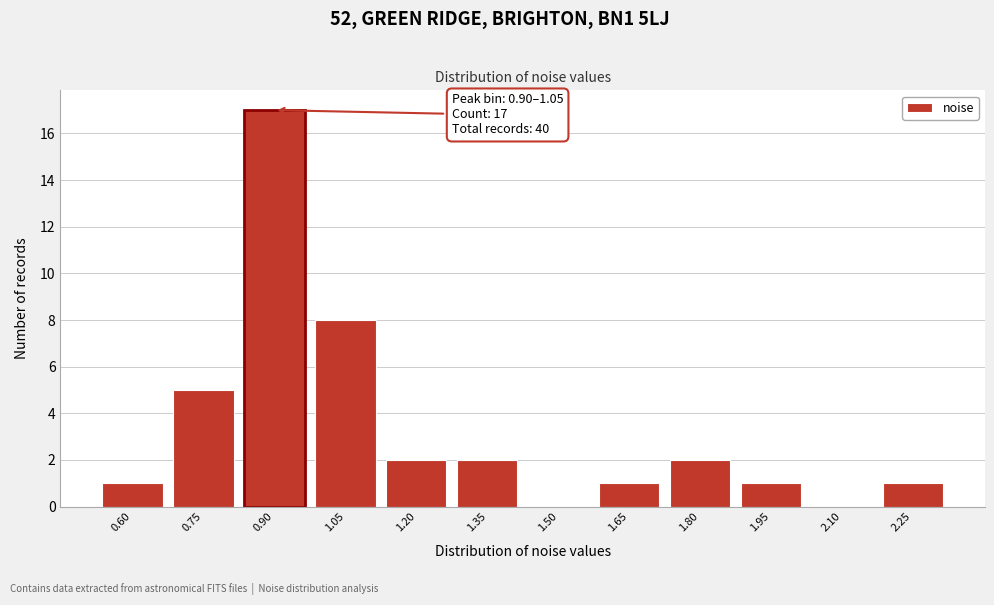

Reading left to right, extract all data points from this chart.

0.60=1	0.75=5	0.90=17	1.05=8	1.20=2	1.35=2	1.50=0	1.65=1	1.80=2	1.95=1	2.10=0	2.25=1